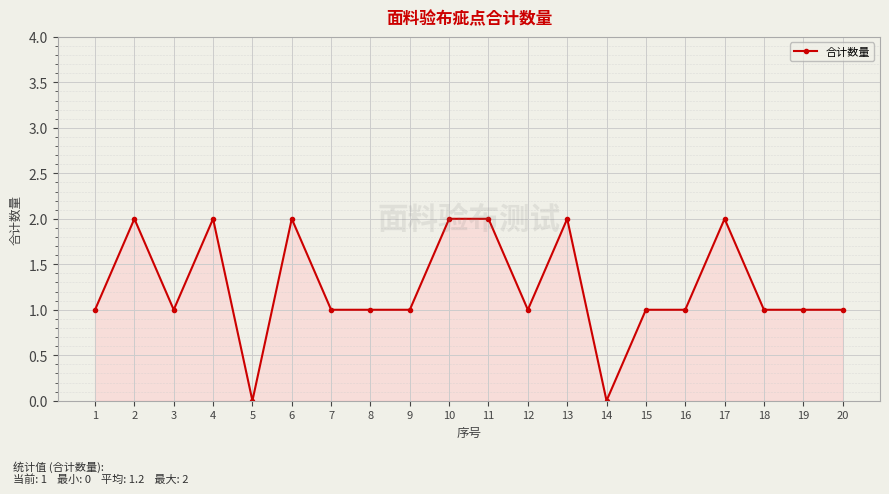

What is the value of the 11th point from the left?

2